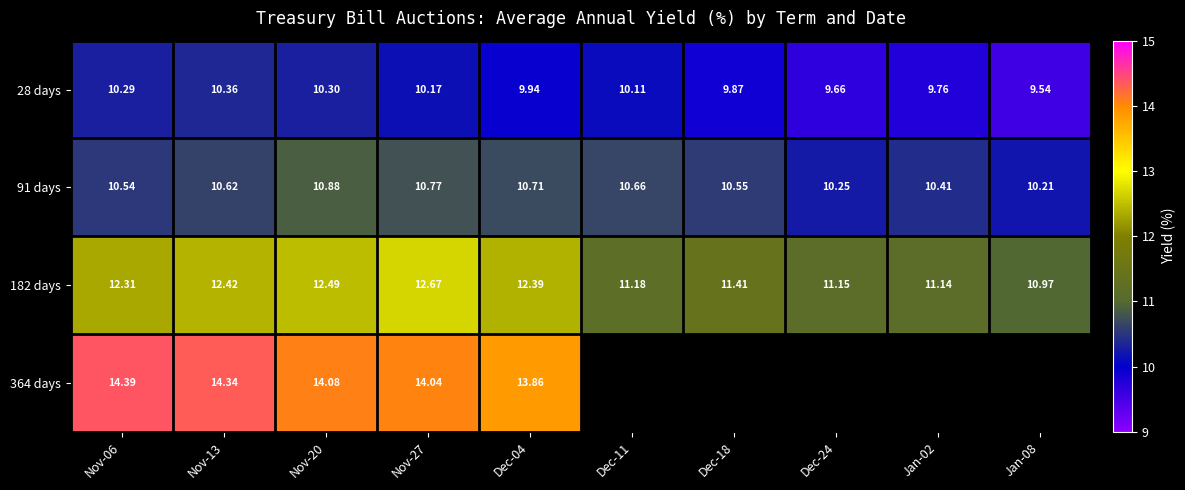

The value of 182 days at Nov-27 is 21.0. True or false?

False